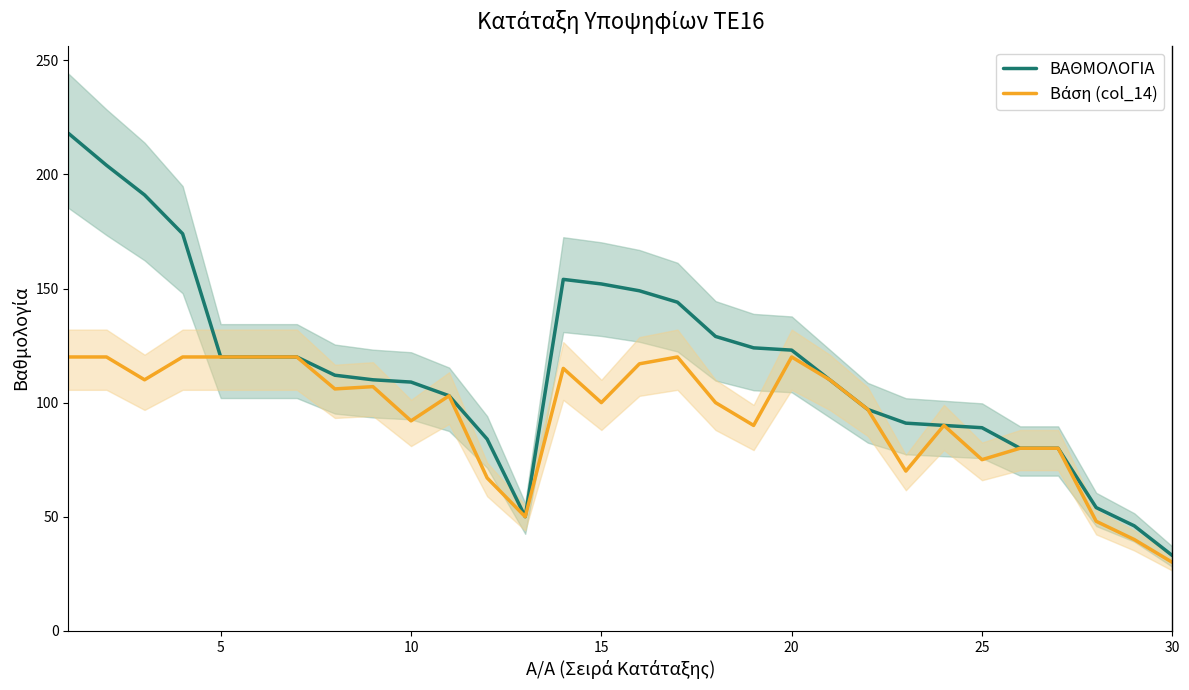

At which label does ΒΑΘΜΟΛΟΓΙΑ reach its minimum?

30